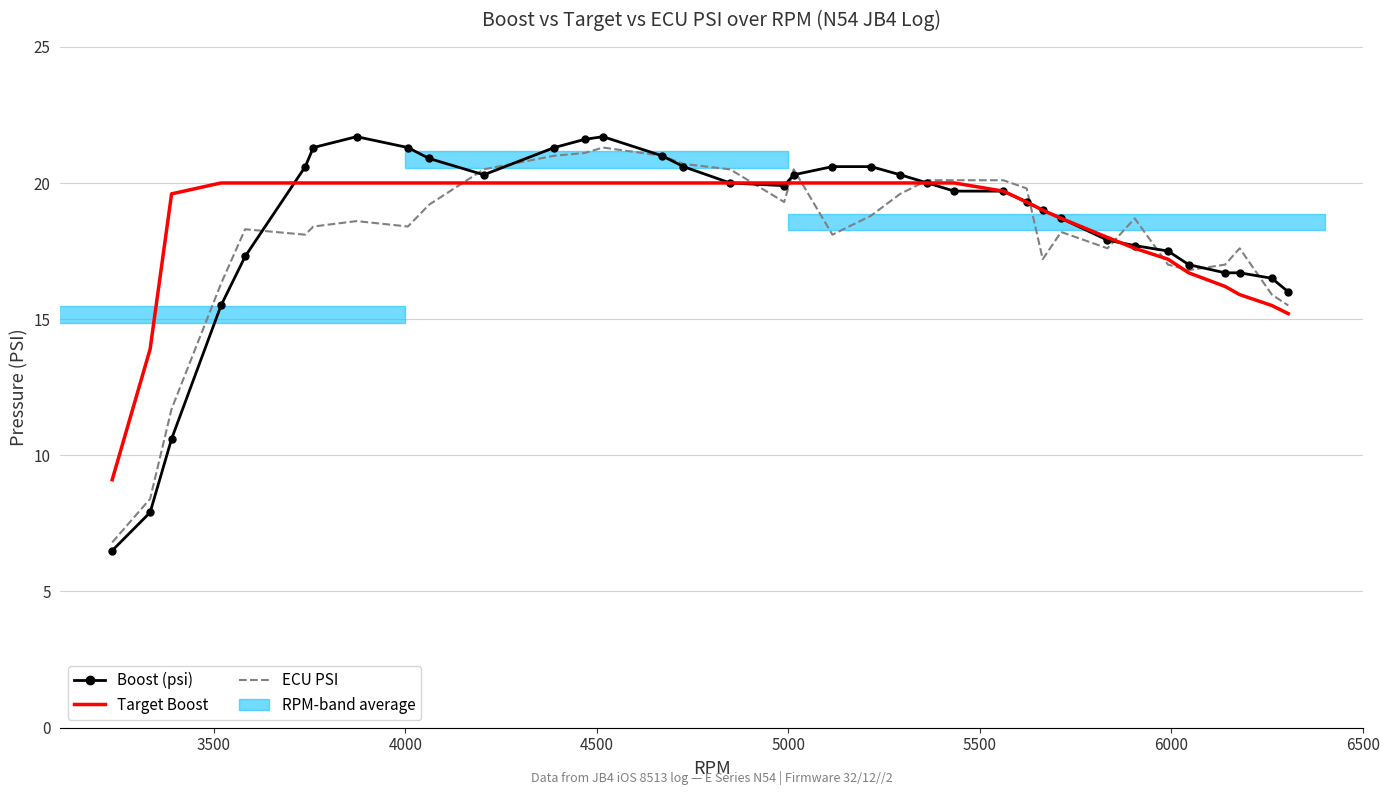

Which series ends up on top after the final intersection of ECU PSI and Target Boost?

ECU PSI